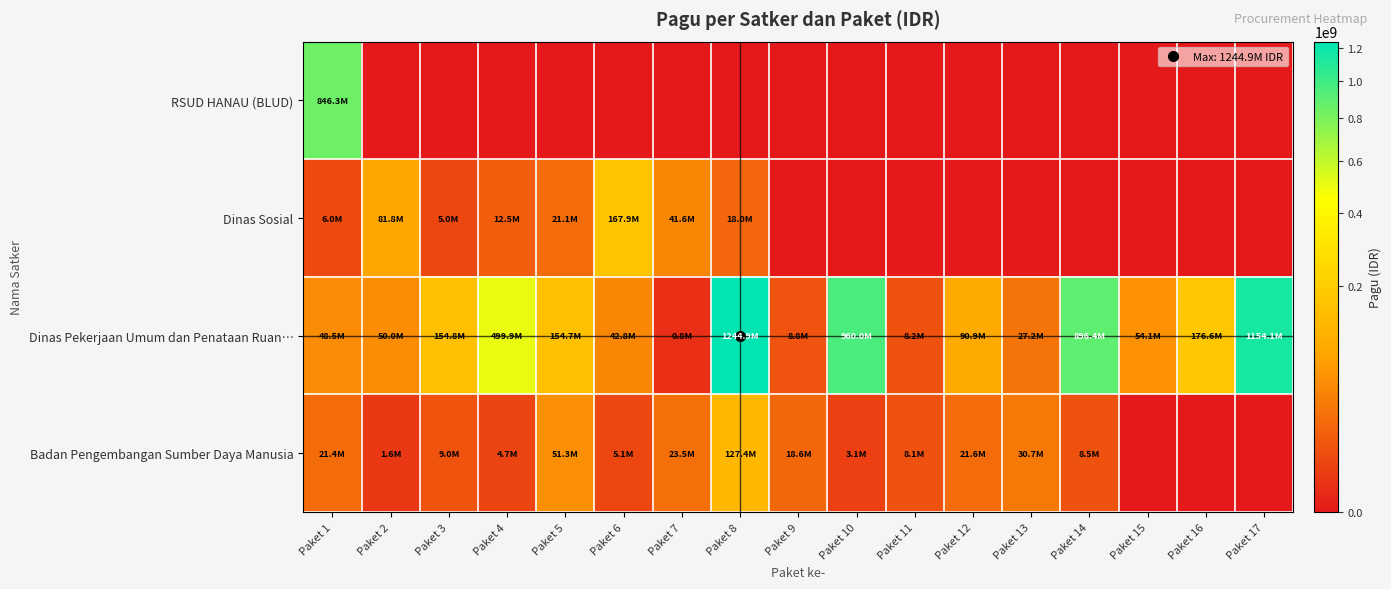

Reading right to left, what are all the values shown in this chart?

RSUD HANAU (BLUD): Paket 17=0	Paket 16=0	Paket 15=0	Paket 14=0	Paket 13=0	Paket 12=0	Paket 11=0	Paket 10=0	Paket 9=0	Paket 8=0	Paket 7=0	Paket 6=0	Paket 5=0	Paket 4=0	Paket 3=0	Paket 2=0	Paket 1=846300000
Dinas Sosial: Paket 17=0	Paket 16=0	Paket 15=0	Paket 14=0	Paket 13=0	Paket 12=0	Paket 11=0	Paket 10=0	Paket 9=0	Paket 8=18000000	Paket 7=41600000	Paket 6=167900000	Paket 5=21100000	Paket 4=12500000	Paket 3=5000000	Paket 2=81778000	Paket 1=6000000
Dinas Pekerjaan Umum dan Penataan Ruan…: Paket 17=1154145000	Paket 16=176600000	Paket 15=54150000	Paket 14=896402000	Paket 13=27200000	Paket 12=90900000	Paket 11=8160000	Paket 10=959971000	Paket 9=8820000	Paket 8=1244880000	Paket 7=800000	Paket 6=42800000	Paket 5=154650000	Paket 4=499932000	Paket 3=154840000	Paket 2=50000000	Paket 1=48500000
Badan Pengembangan Sumber Daya Manusia: Paket 17=0	Paket 16=0	Paket 15=0	Paket 14=8471520	Paket 13=30660000	Paket 12=21624000	Paket 11=8130750	Paket 10=3069800	Paket 9=18570000	Paket 8=127409795	Paket 7=23508875	Paket 6=5100000	Paket 5=51337383	Paket 4=4675000	Paket 3=9001057	Paket 2=1650000	Paket 1=21435851